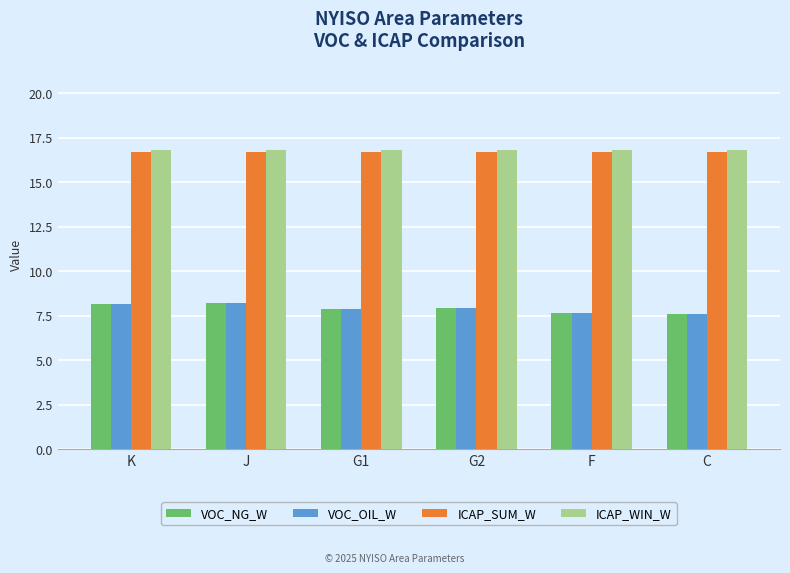

True or false: ICAP_WIN_W has a value of 10.8 at K.

False